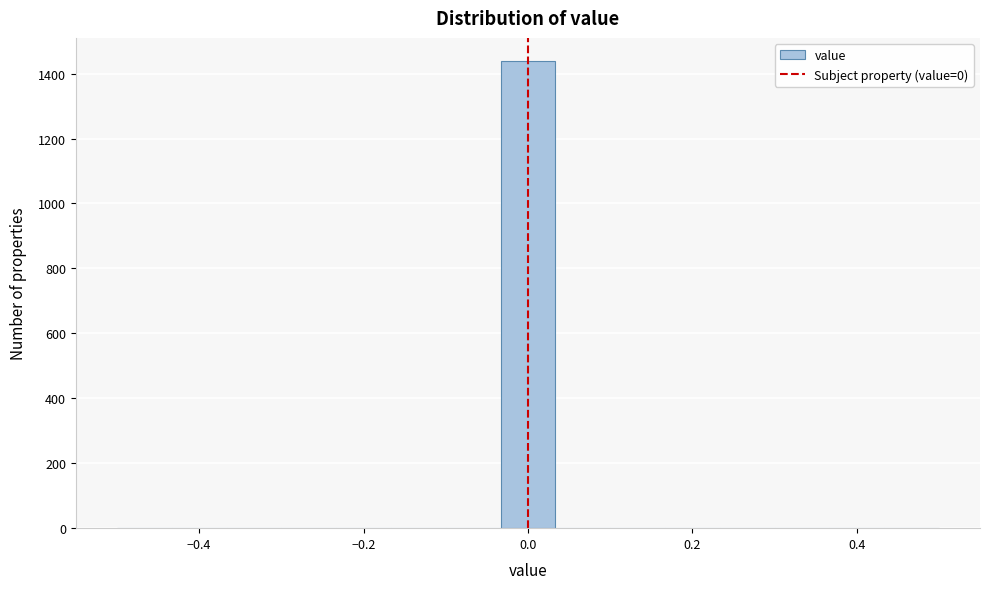

Around what value on the x-axis is the tallest bar? Give the approximate position of its centre, as read against the axis.

0.00